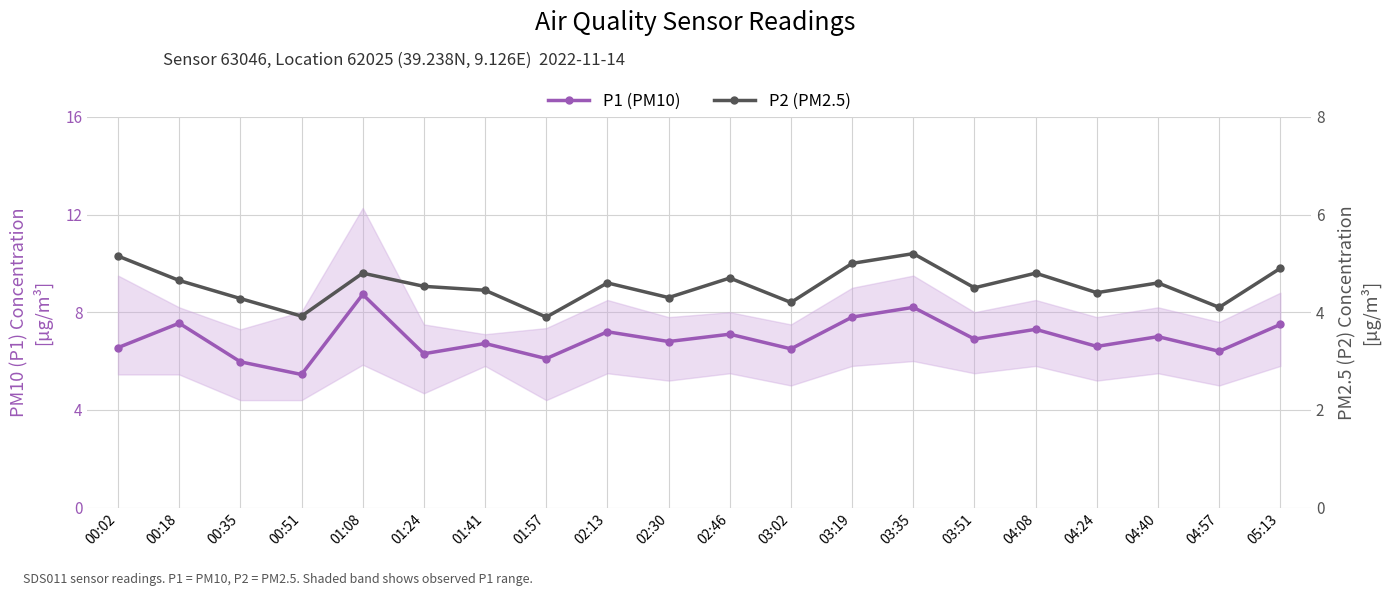

What is the difference between the P2 (PM2.5) values at 04:24 and 04:08?

0.4